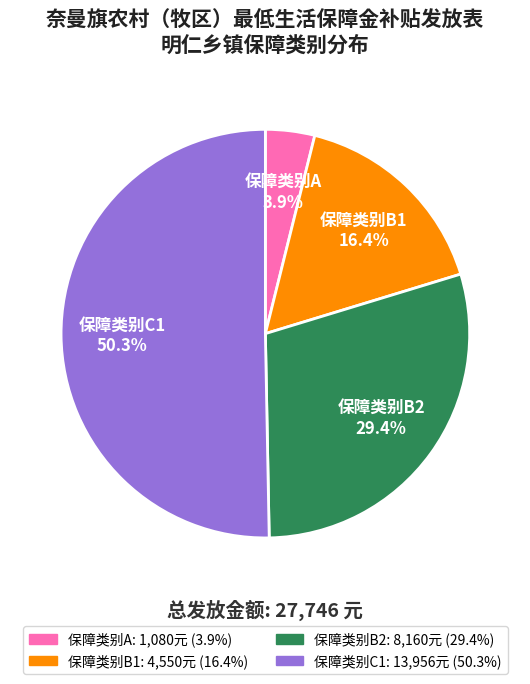

Is there any slice that represents more than half of the pie?

Yes